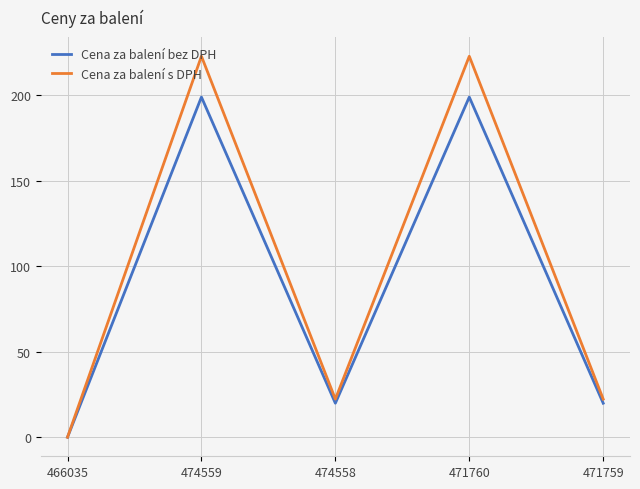

What position from the left is 466035?

1